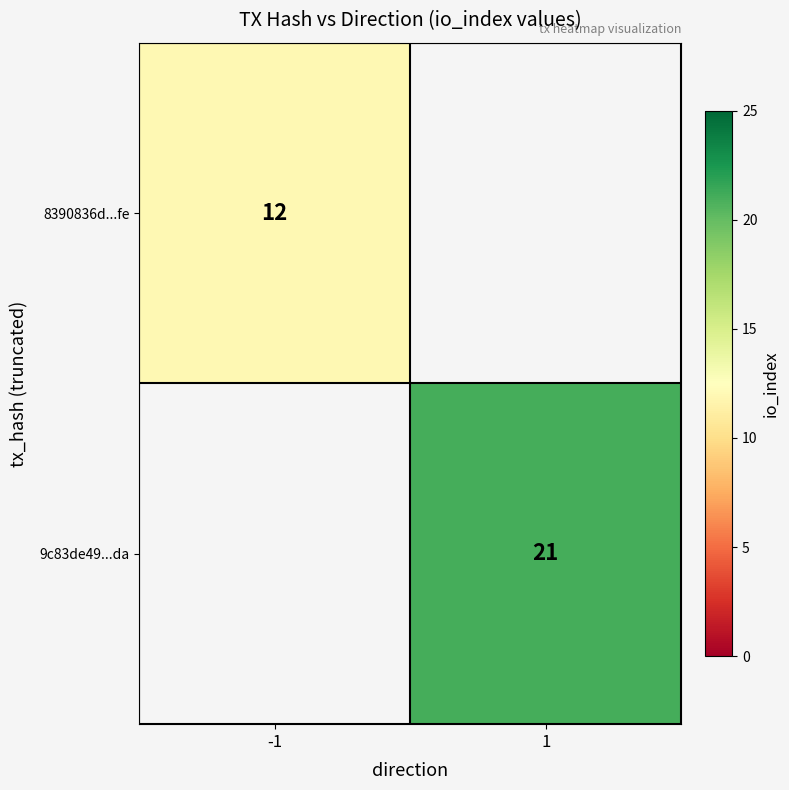

The value of 9c83de49...da at 1 is 21. True or false?

True